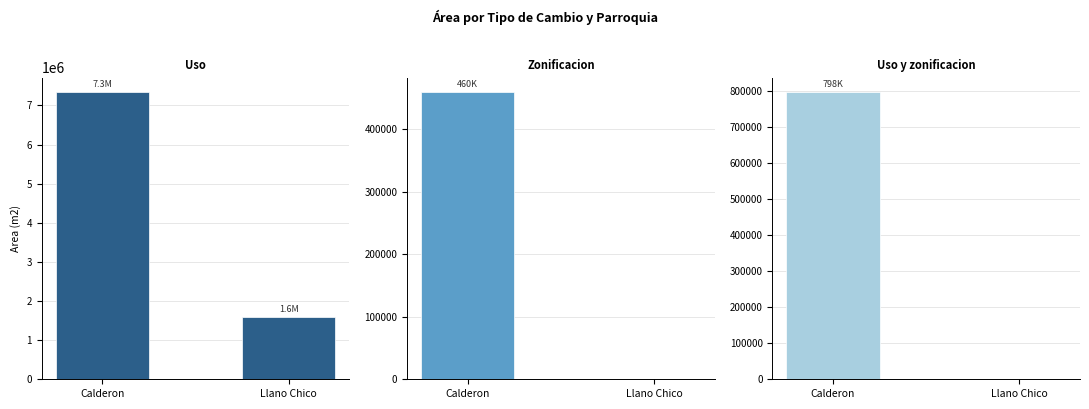

Count the number of categories in the chart.

2